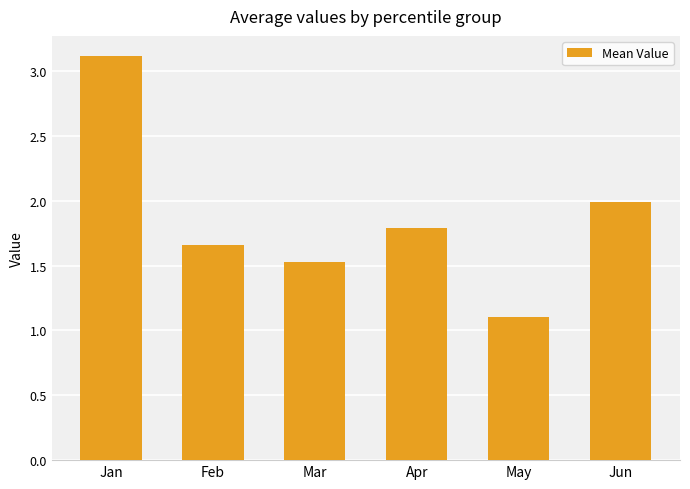

The chart shows a value of 1.5 at Mar. True or false?

True